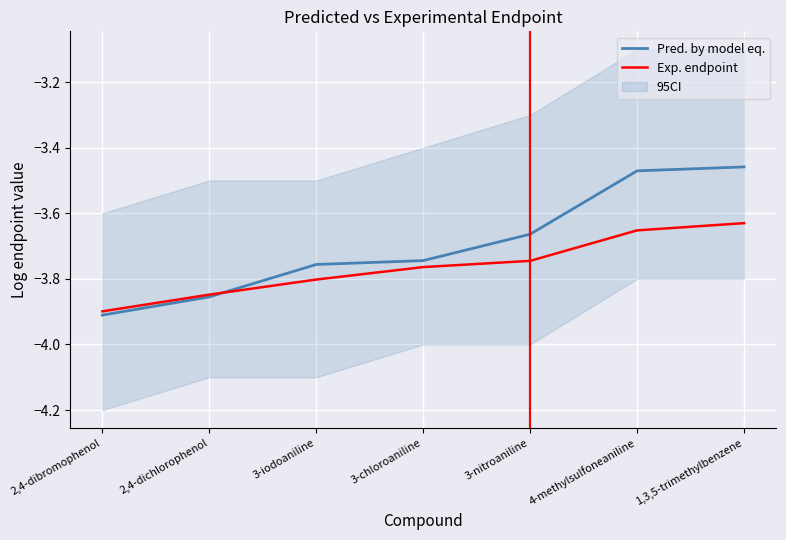

Is the value of Pred. by model eq. at 1,3,5-trimethylbenzene greater than the value of Exp. endpoint at 1,3,5-trimethylbenzene?

Yes